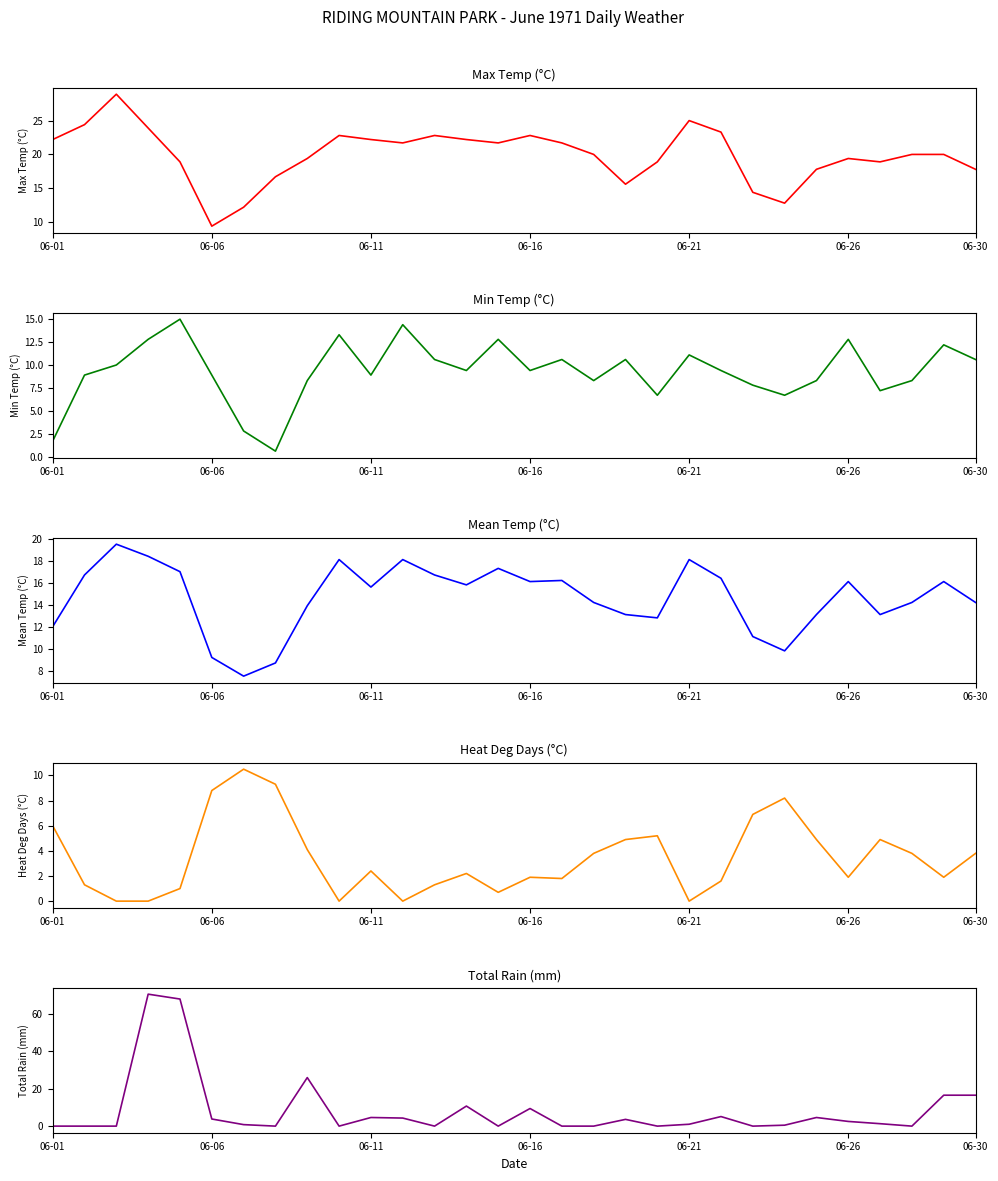

True or false: Total Rain (mm) has a value of 0.4 at 06-21.

False